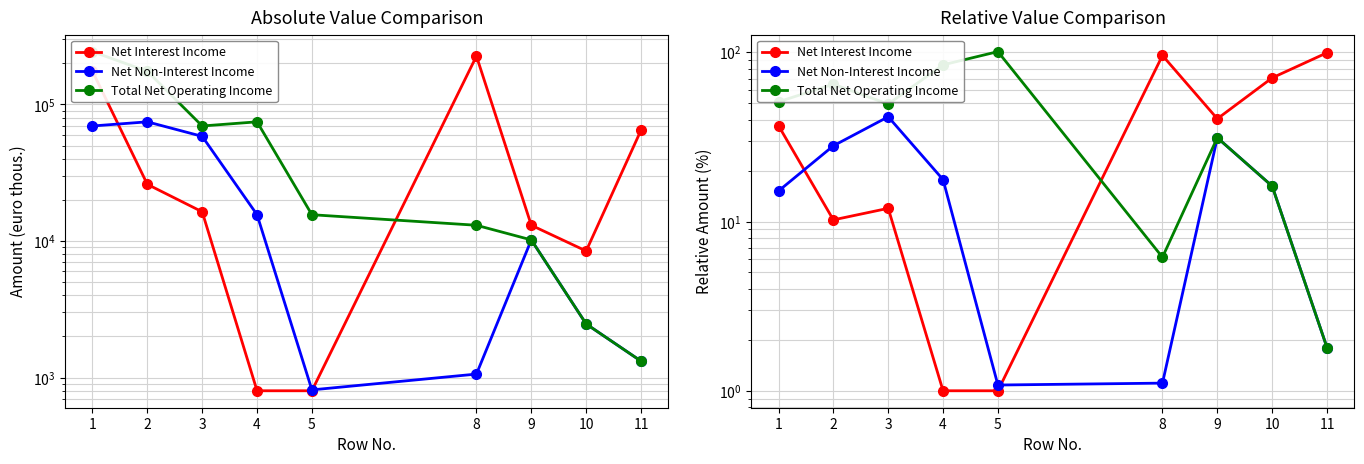

Reading left to right, what are all the values shown in this chart?

Net Interest Income: 1=36.8	2=10.2	3=12.0	4=1.0	5=1.0	8=95.7	9=40.5	10=70.6	11=99.4
Net Non-Interest Income: 1=15.2	2=28.0	3=41.6	4=17.7	5=1.1	8=1.1	9=31.3	10=16.2	11=1.8
Total Net Operating Income: 1=51.0	2=64.8	3=49.4	4=84.3	5=100.9	8=6.2	9=31.3	10=16.2	11=1.8